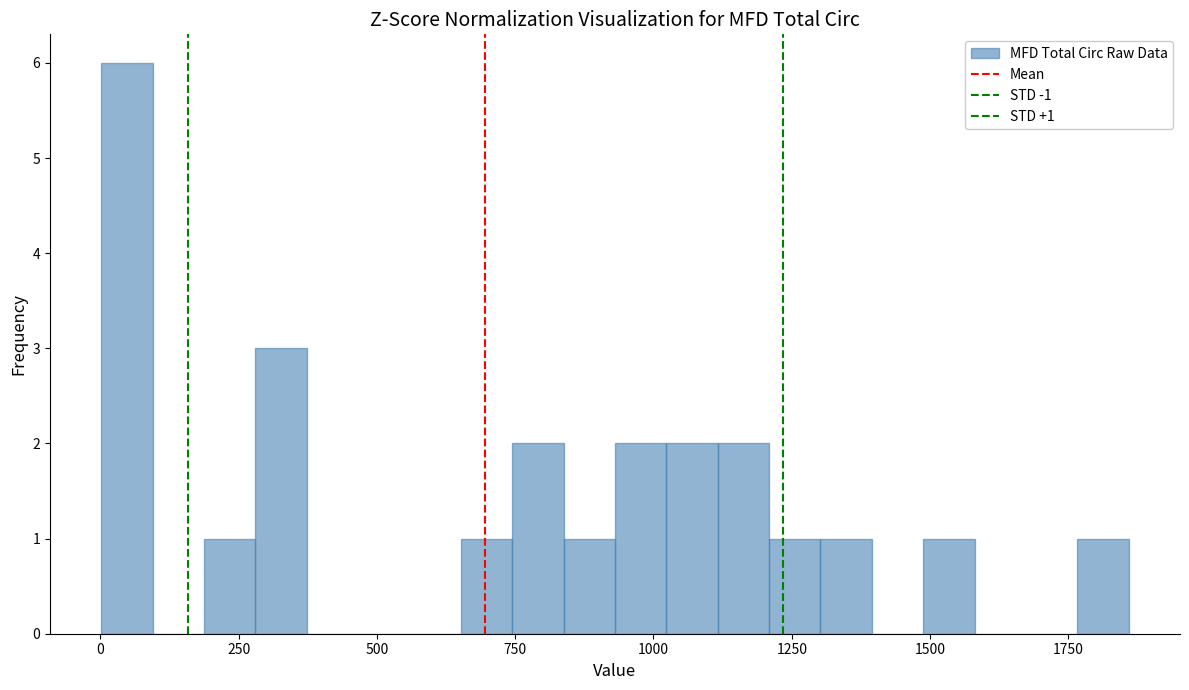

Around what value on the x-axis is the tallest bar? Give the approximate position of its centre, as read against the axis.

50